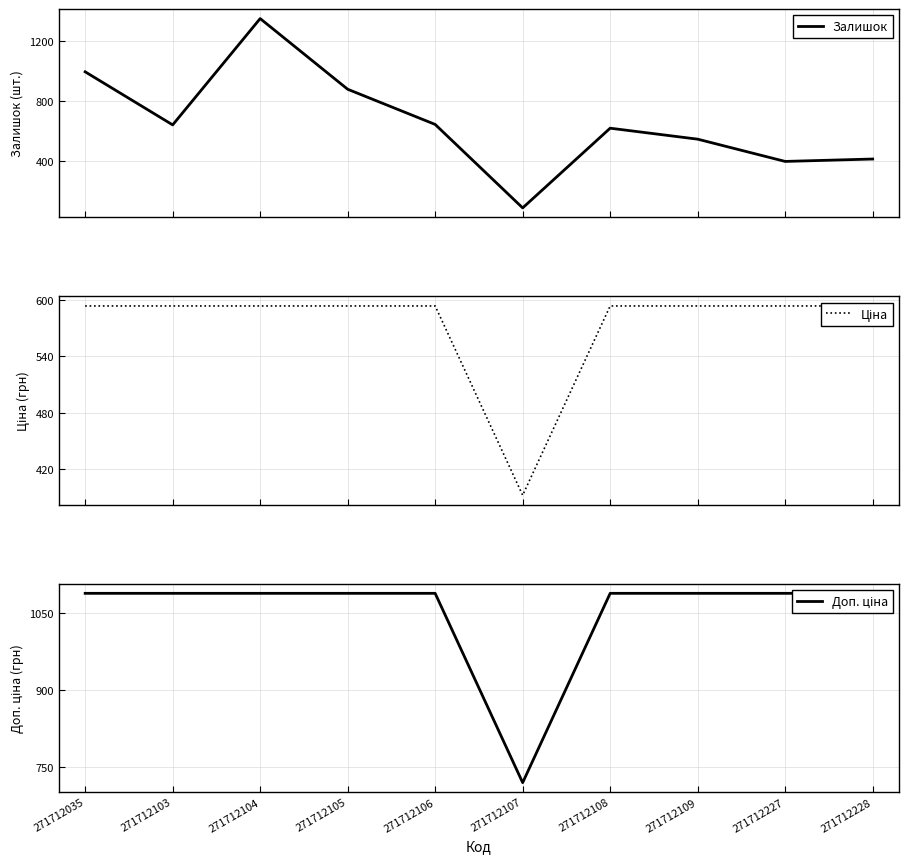

In Ціна, how many points are lower than both neighbors (excluding endpoints)?

1